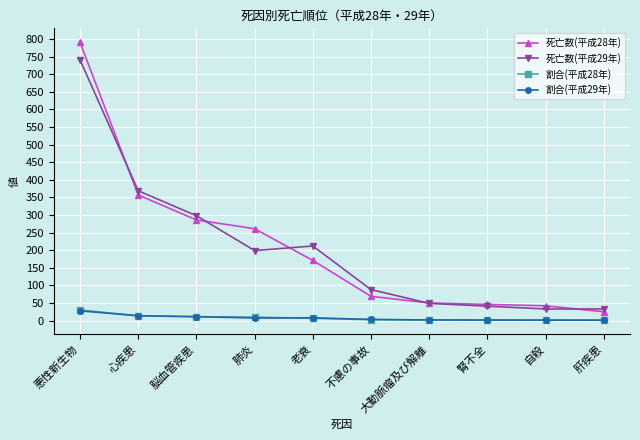

Is this an area chart (filled region under the line)?

No